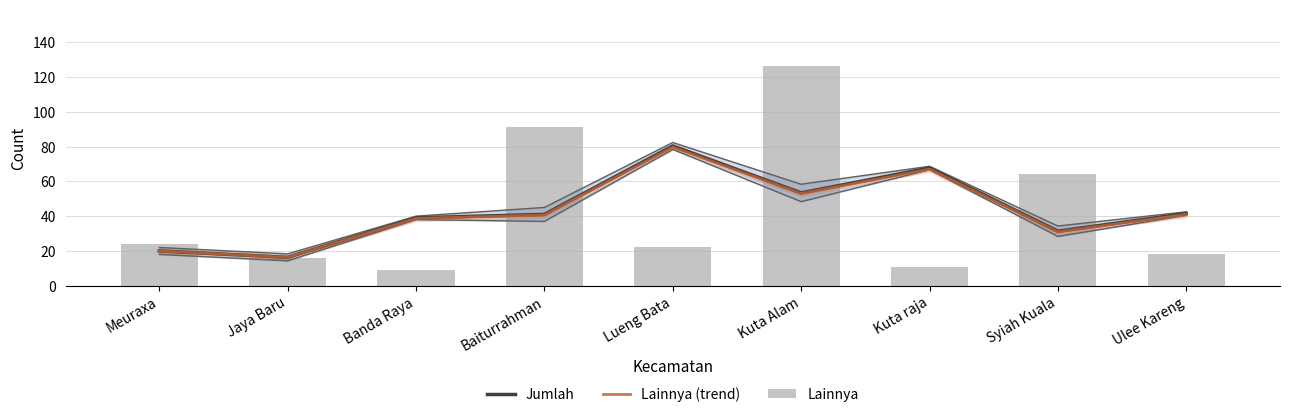

List the labels in order of Lainnya value, largest first.

Kuta Alam, Baiturrahman, Syiah Kuala, Meuraxa, Lueng Bata, Ulee Kareng, Jaya Baru, Kuta raja, Banda Raya